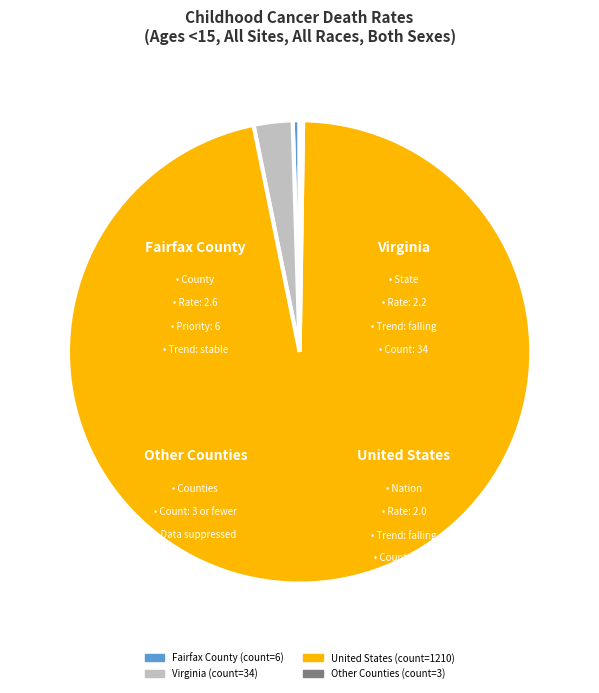

What is the smallest slice in the pie chart?

Other Counties